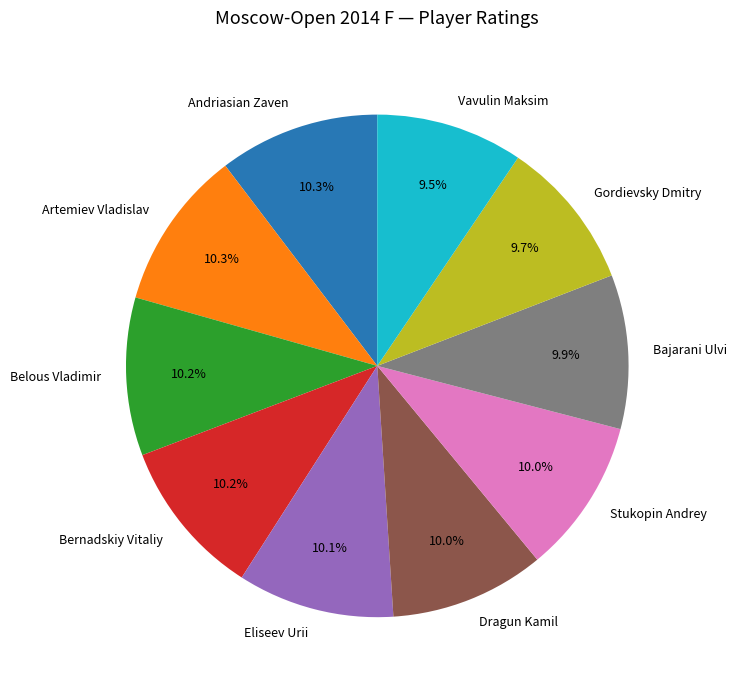

The Bernadskiy Vitaliy slice represents 23% of the pie. True or false?

False